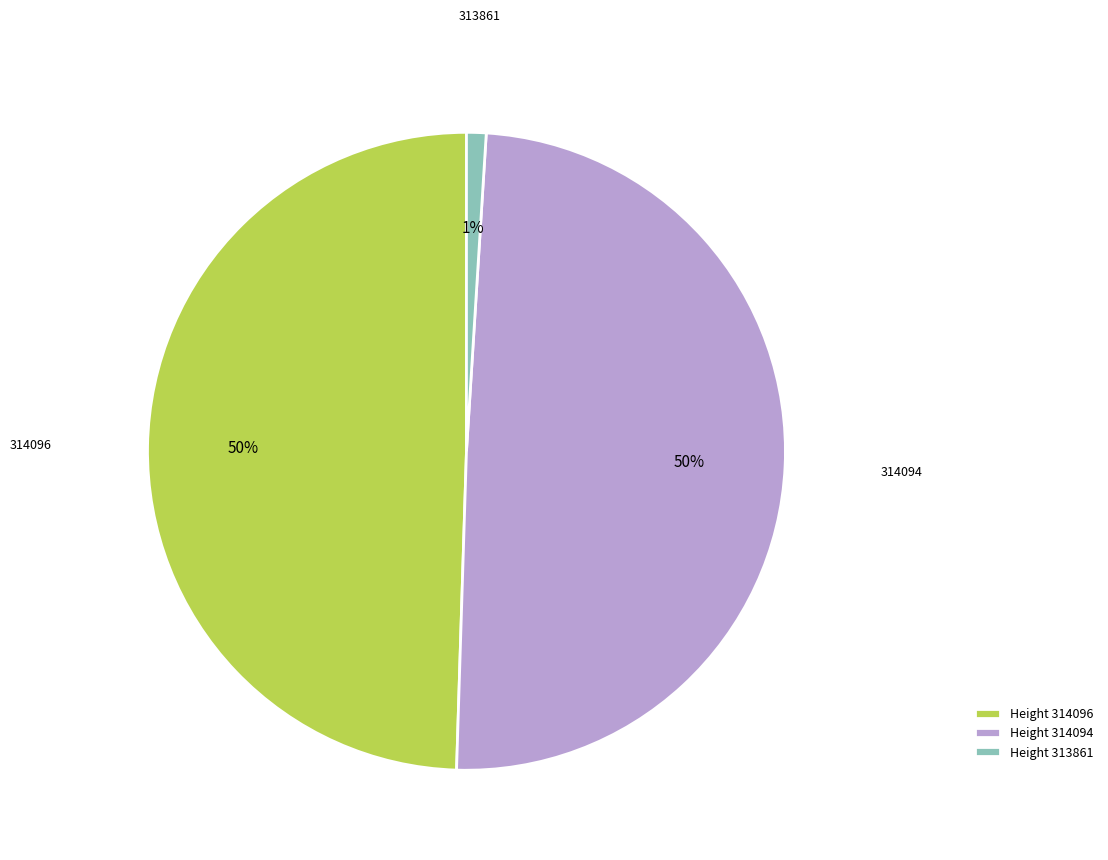

Approximately how many times larger is the value at 314094 compared to 314096?

1.0